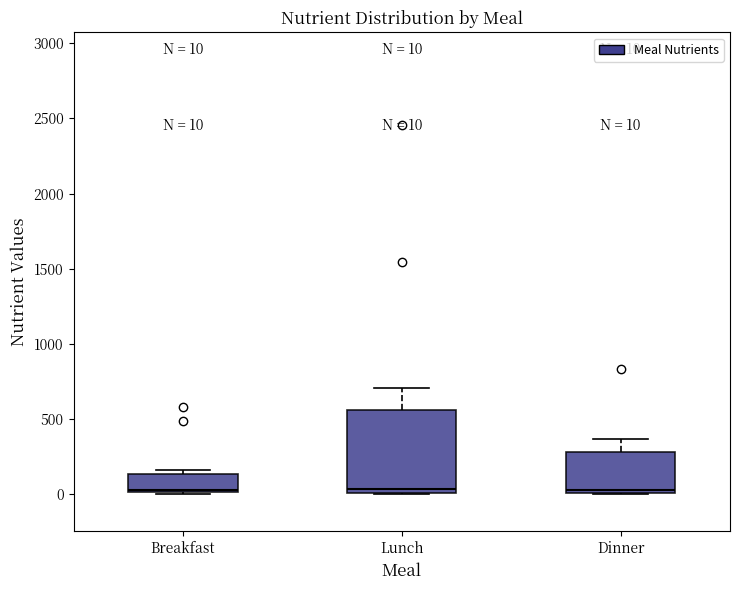

Comparing the boxes themselves (not the whiskers), which one is the tallest?

Lunch